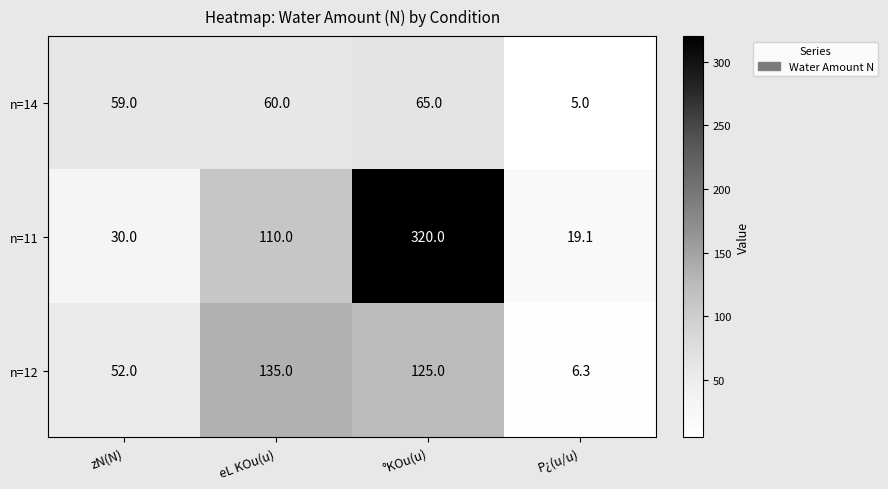

What is the difference between the second highest and minimum values in the n=14 series?

55.0